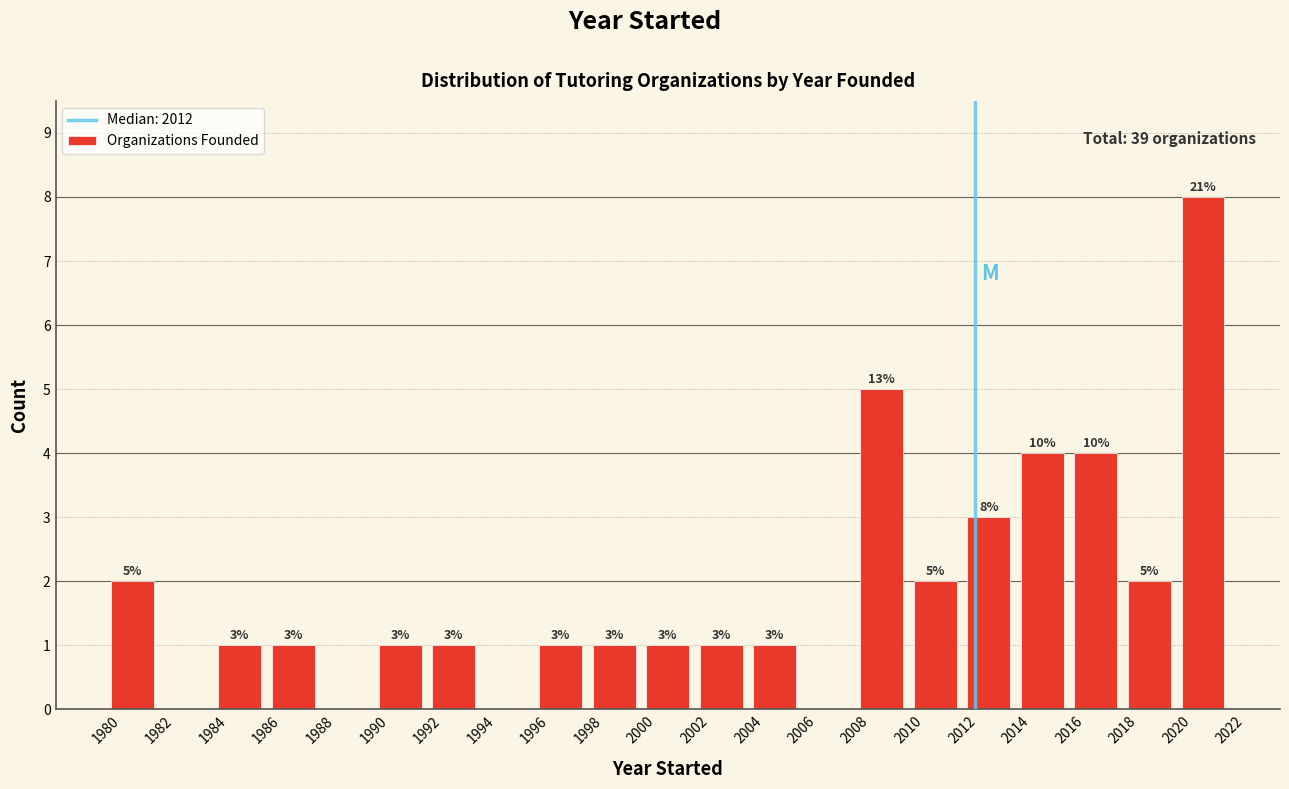

Over which range of the x-axis is the bar tallest?

2020 to 2022